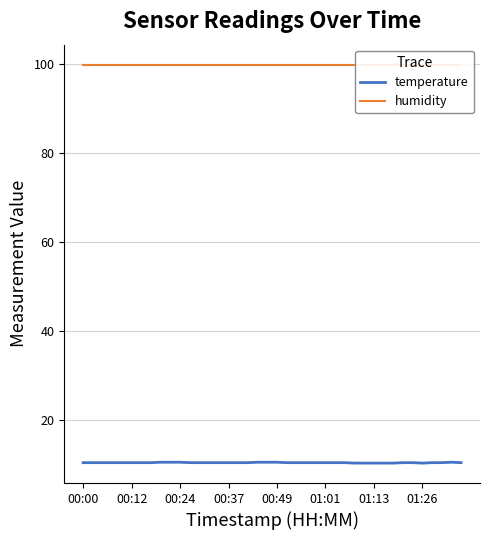

Is it true that temperature equals 6.7 at 36?

False